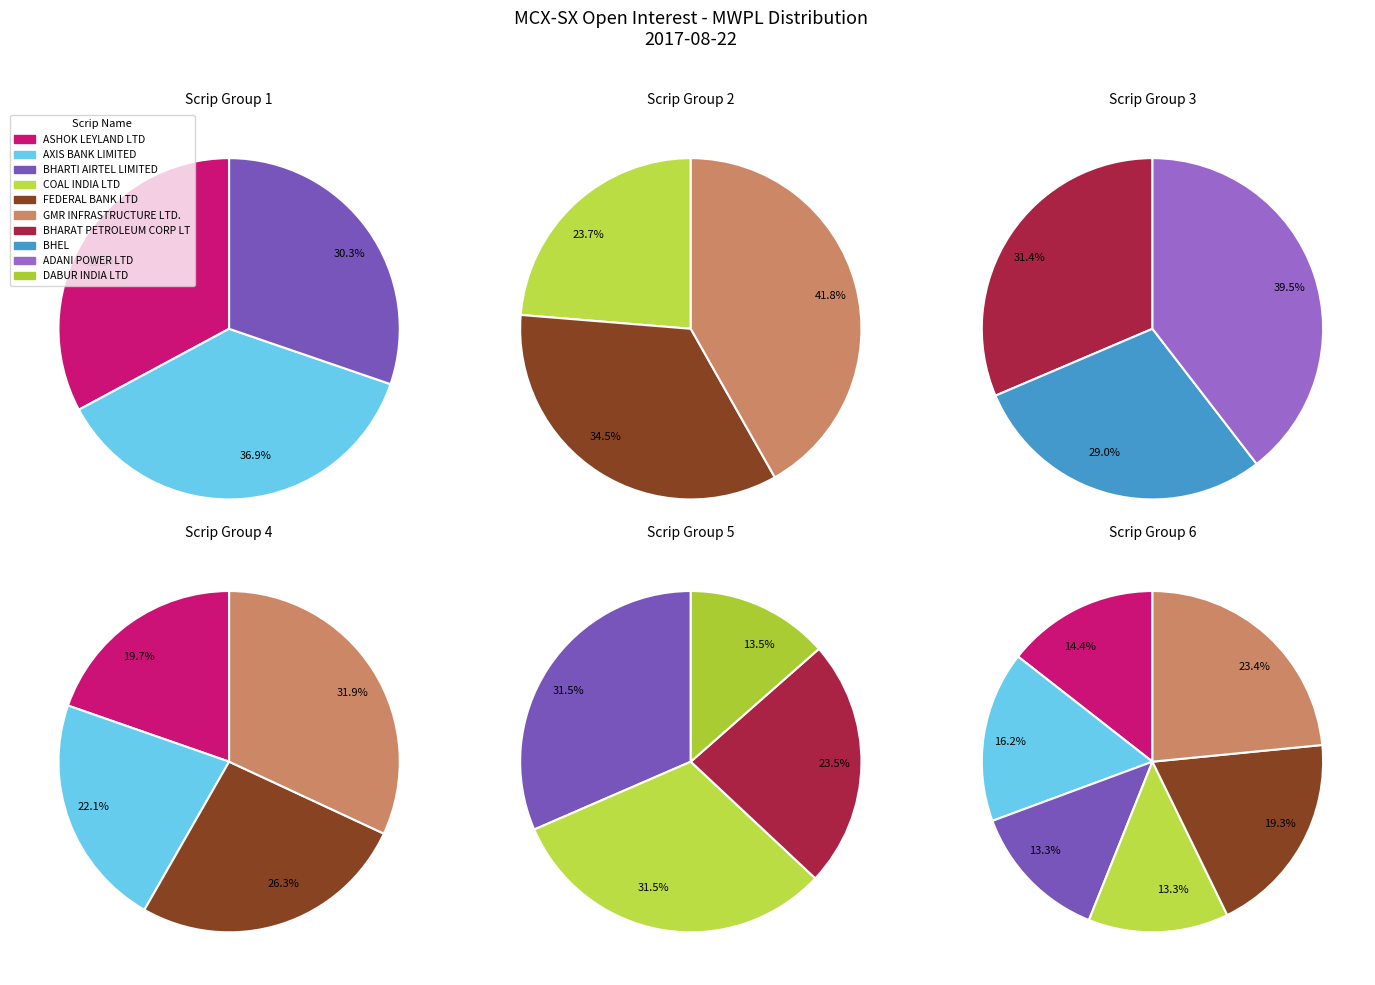

What is the largest slice in the pie chart?

GMR INFRASTRUCTURE LTD.